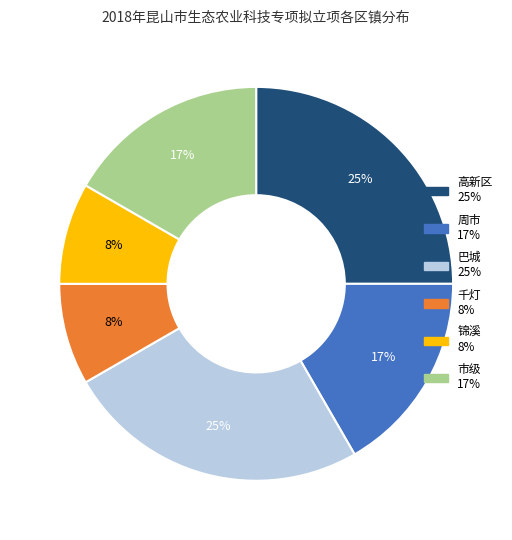

True or false: 锦溪 accounts for 8% of the total.

True